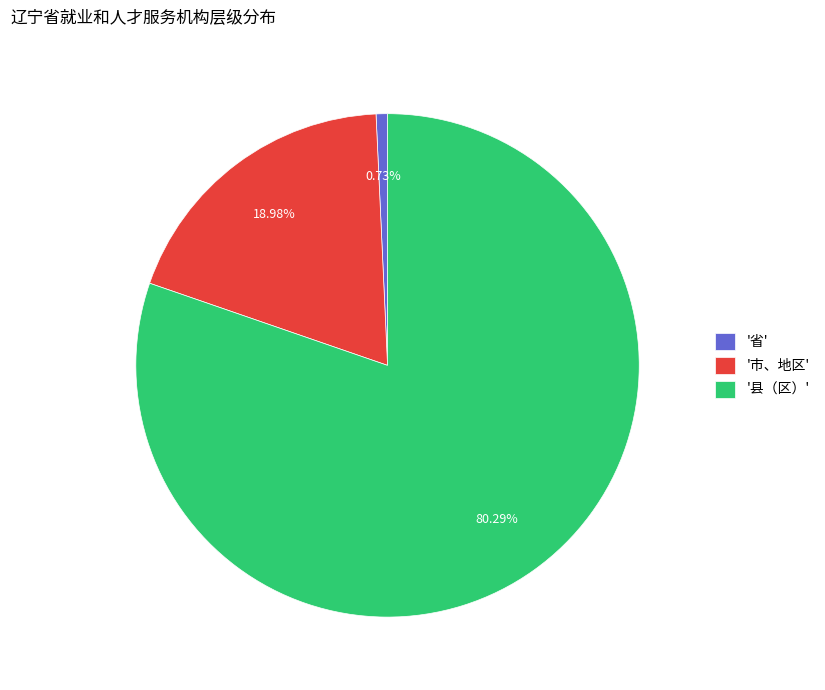

Which category has the smallest portion of the pie?

'省'